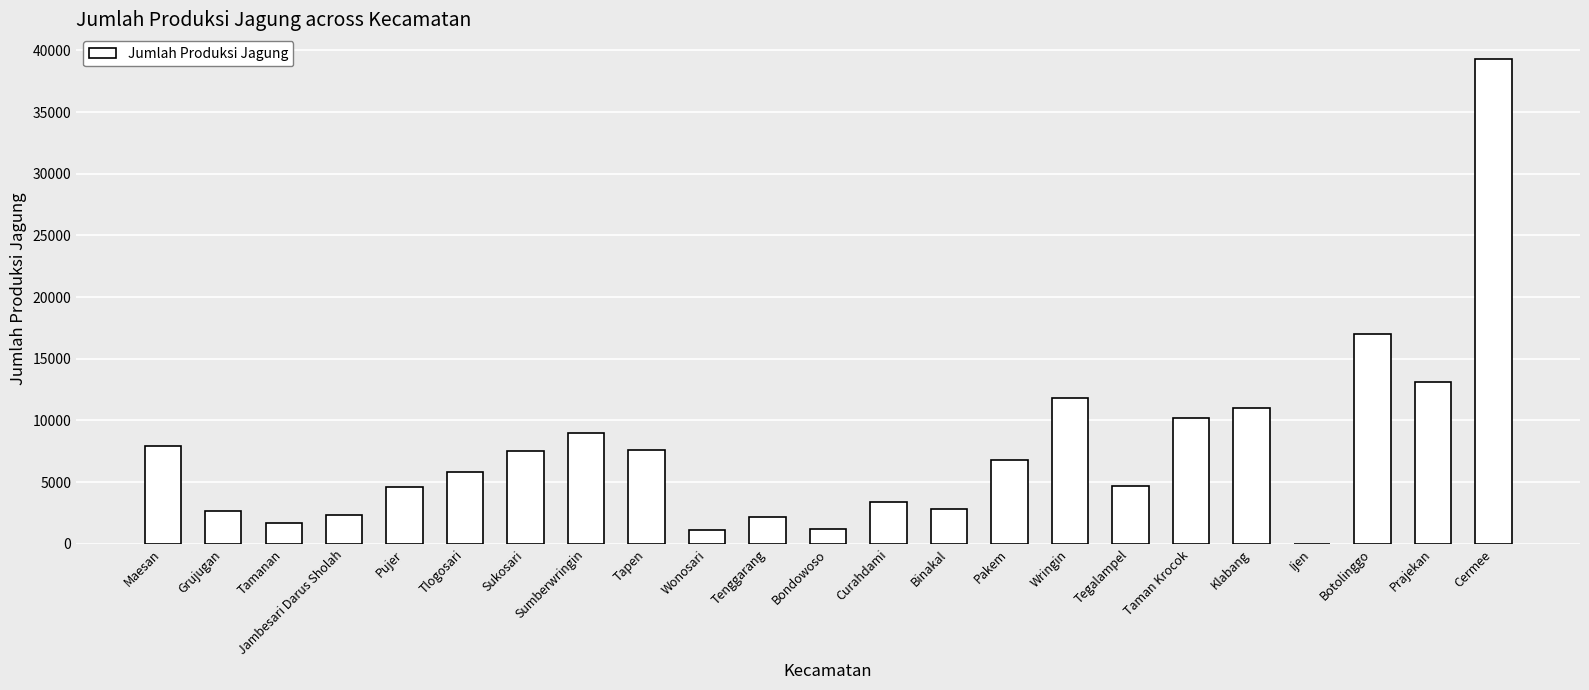

Does the chart contain stacked bars?

No